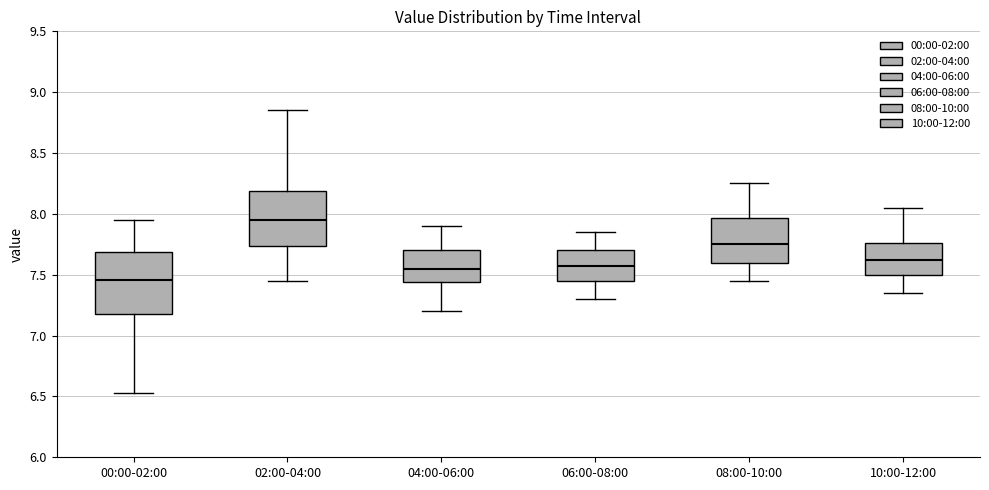

Which box is the tallest, from its lower edge to its upper edge?

00:00-02:00